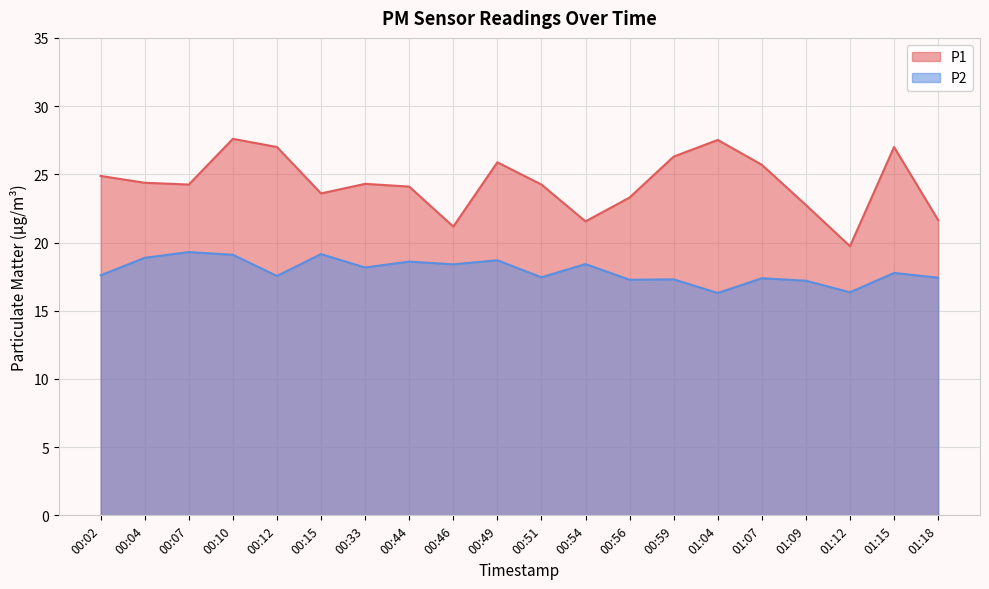

How many categories are shown in the chart?

20